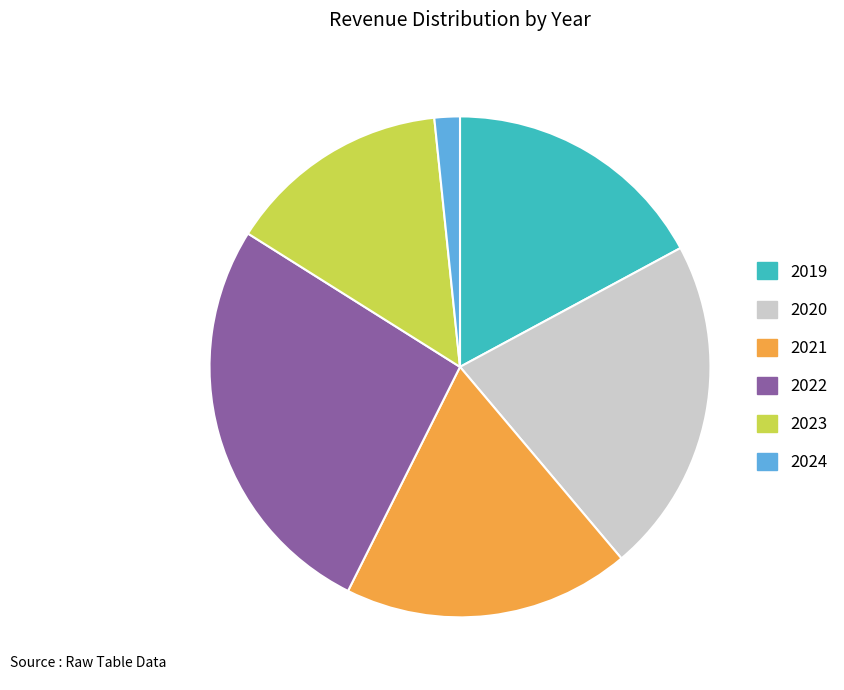

What is the ratio of the value at 2024 to the value at 2019?

0.1